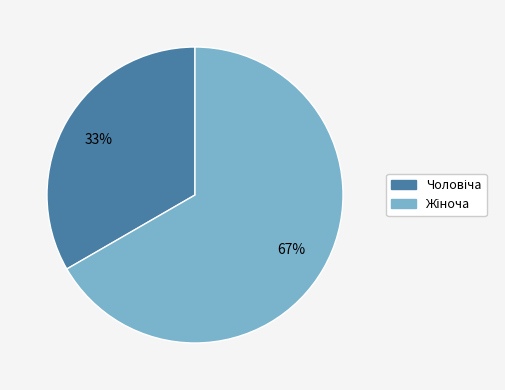

Is there a majority slice in this chart?

Yes